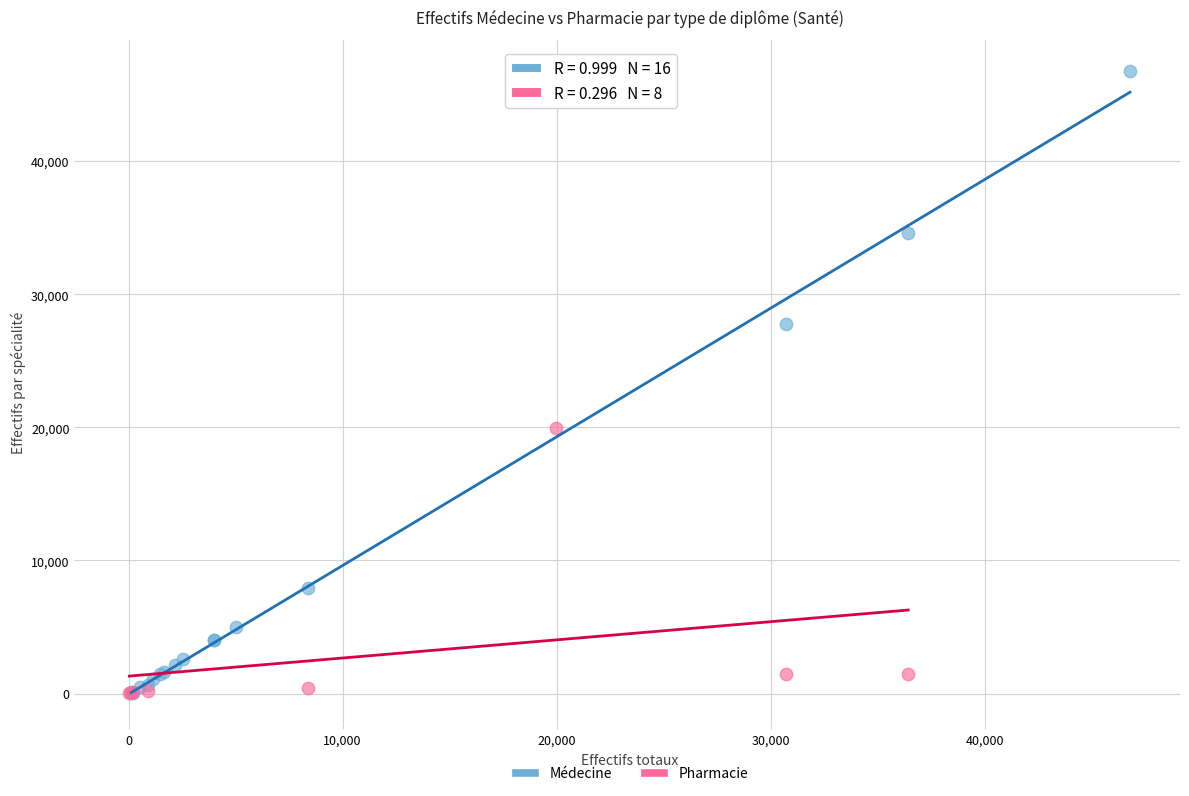

Which series has the widest spread of Y values?

Médecine